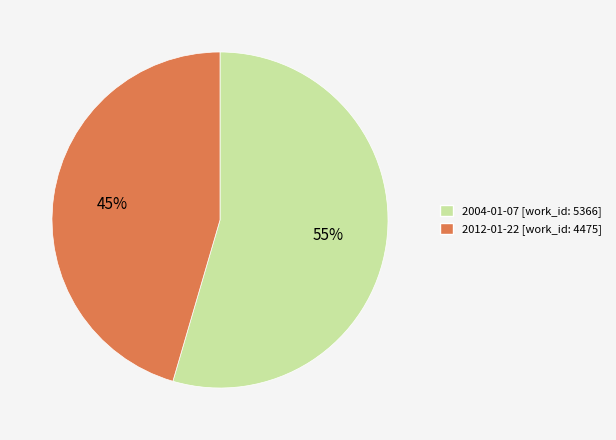

What percentage is the 2004-01-07 slice, to the nearest percent?

55%